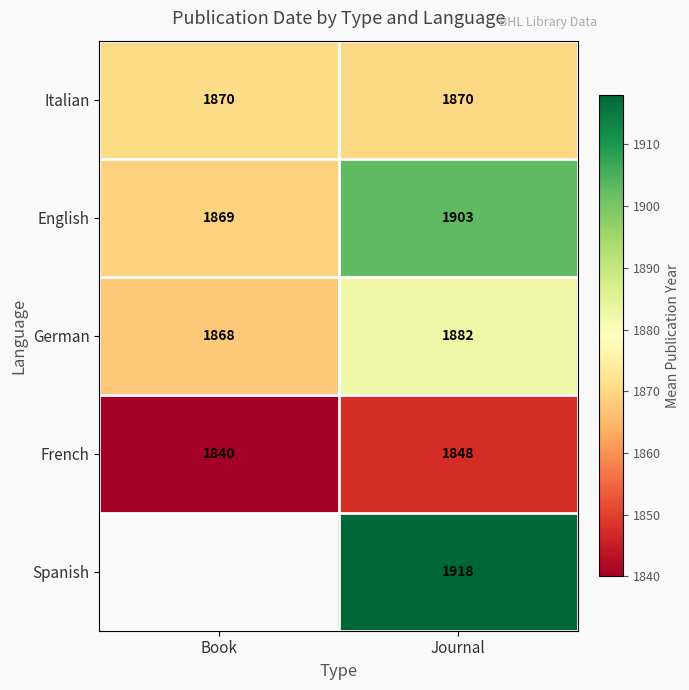

At how many categories does at least one series exceed 1868?

2